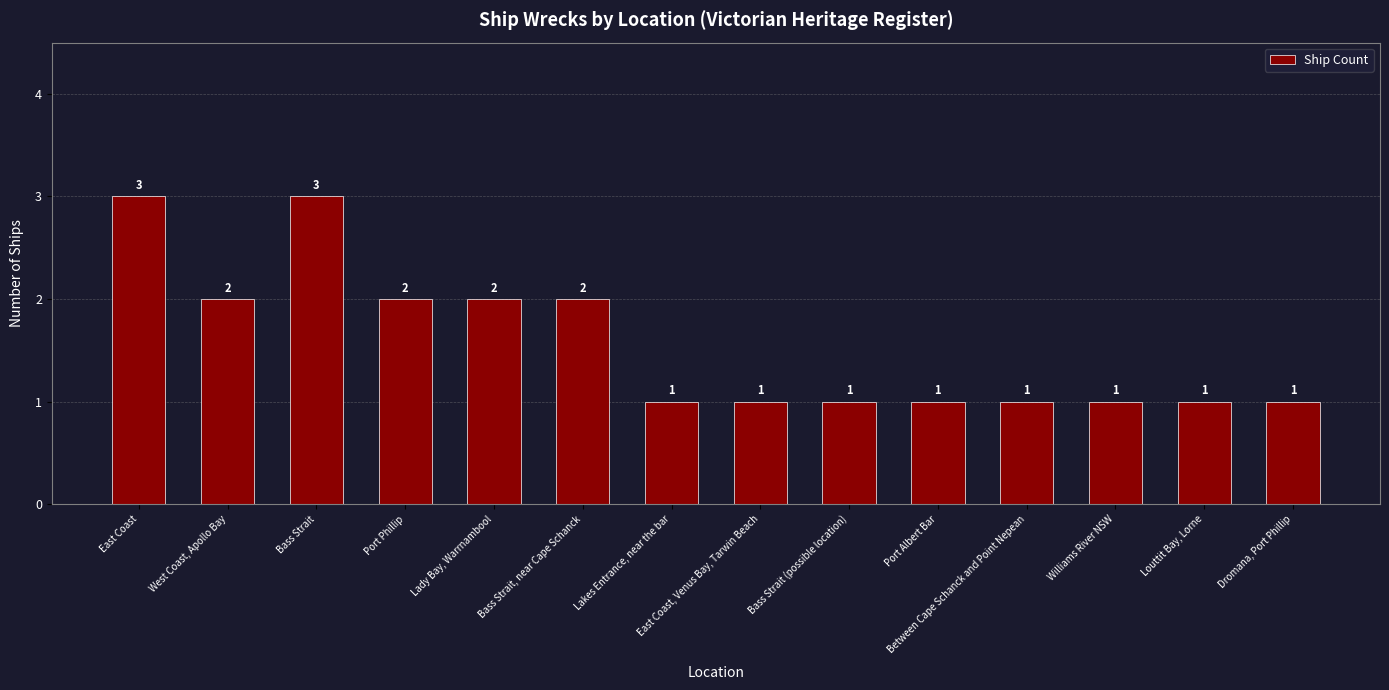

What is the sum of the values at Lady Bay, Warrnambool and Dromana, Port Phillip?

3